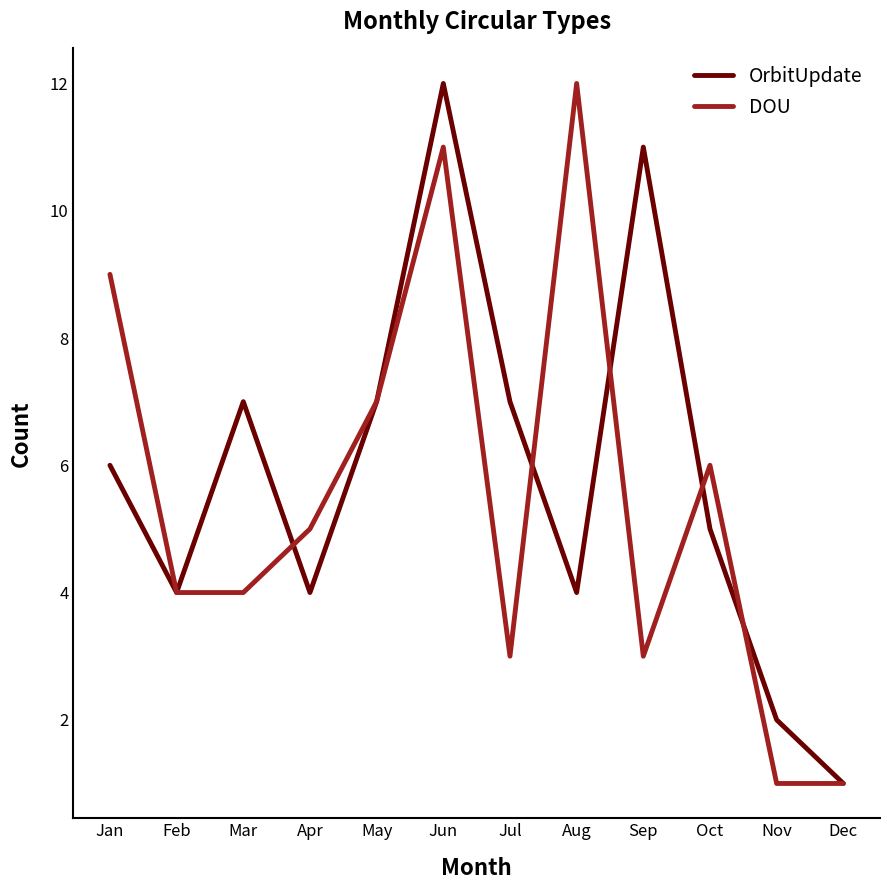

At which category is the sum across all series the highest?

Jun